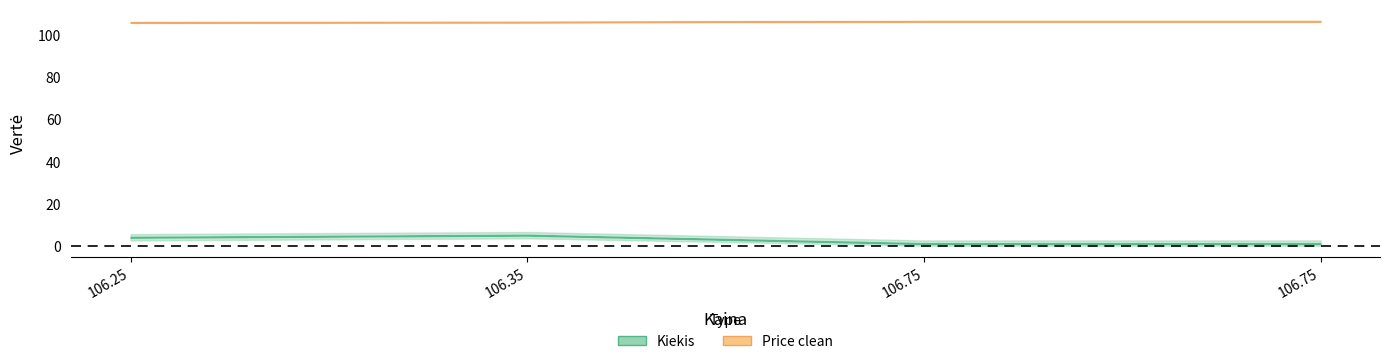

Is it true that Kiekis equals 1.0 at 106.25?

False